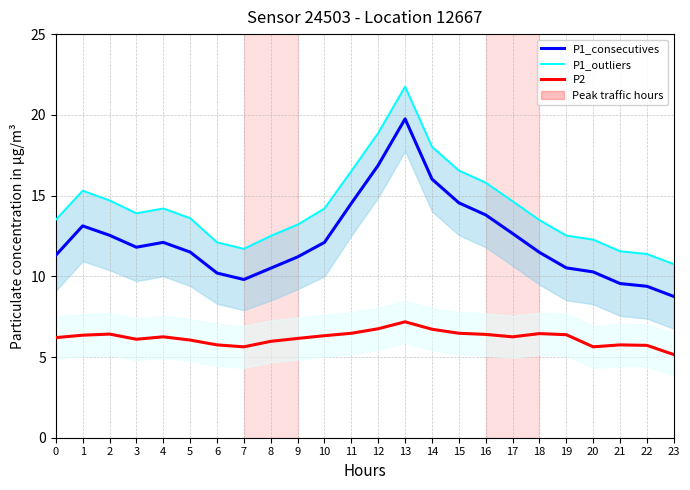

At which label is P1_outliers closest to 16?

16